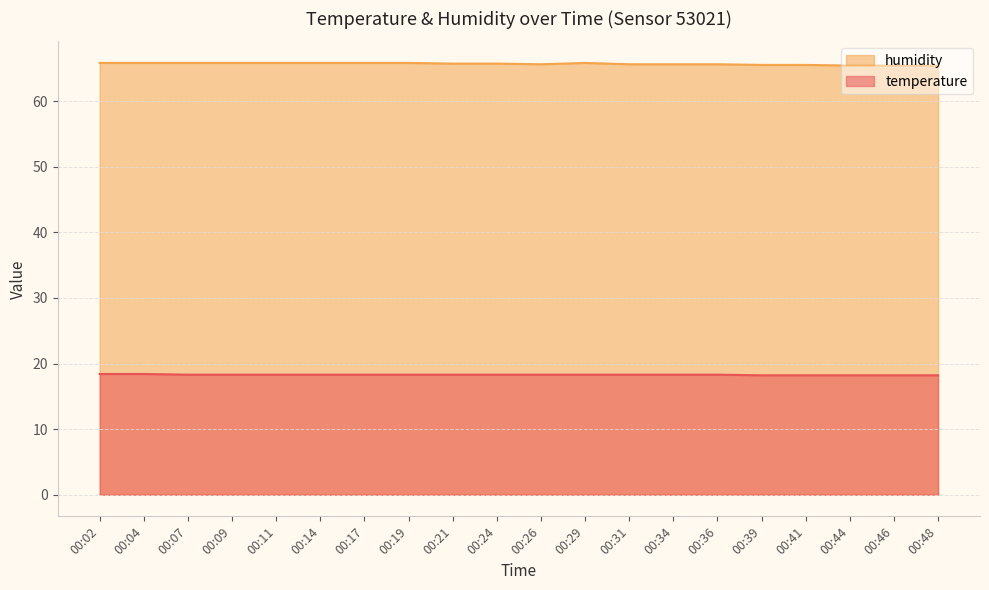

True or false: humidity and temperature intersect in this chart.

False